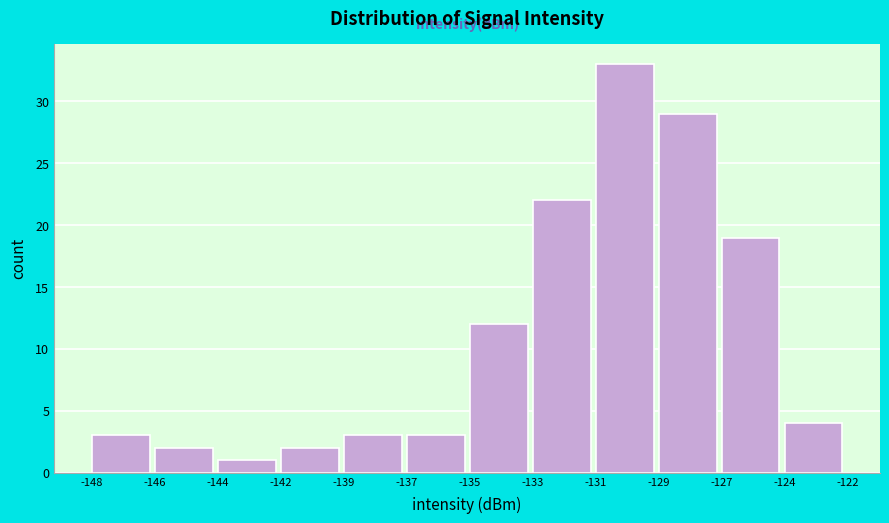

Reading right to left, list all the values displayed in this chart.

4	19	29	33	22	12	3	3	2	1	2	3